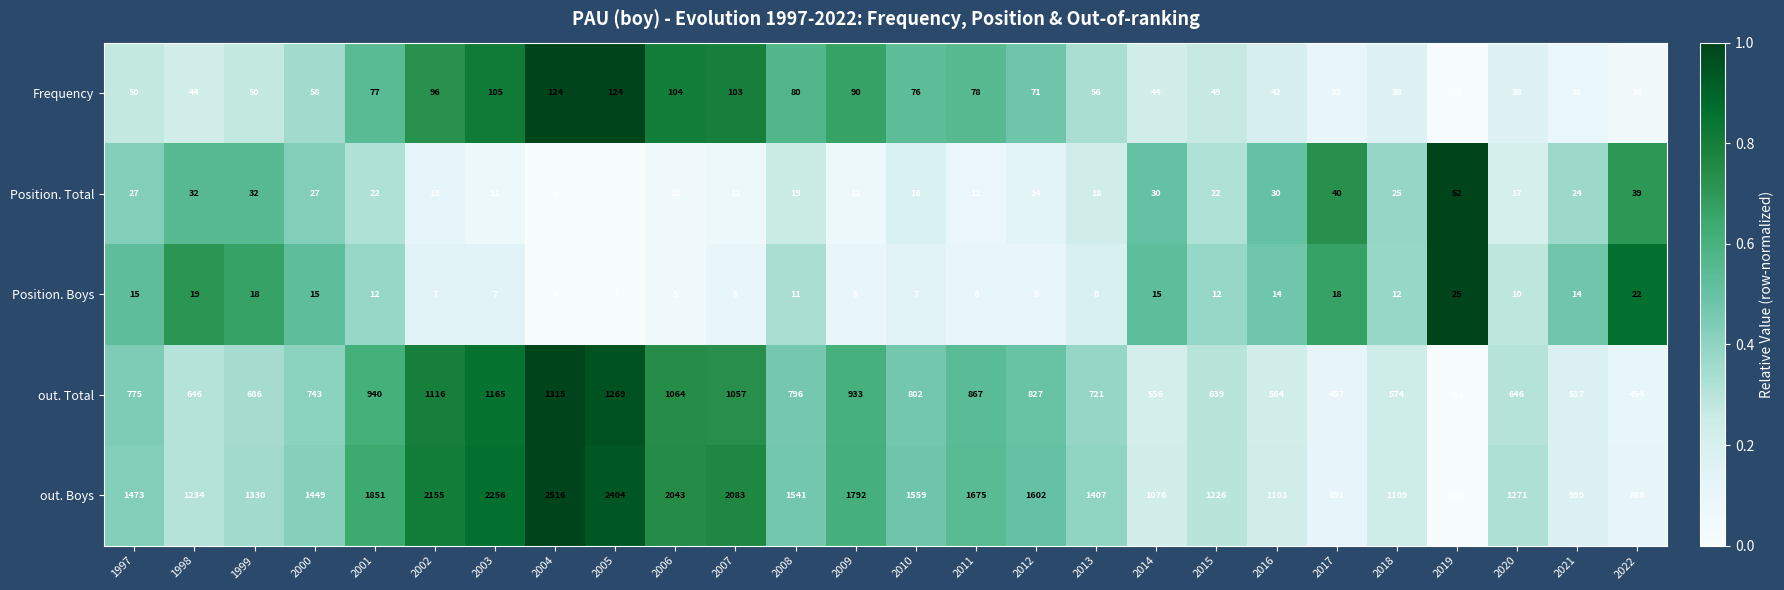

Which label corresponds to the largest value in the chart?

2004